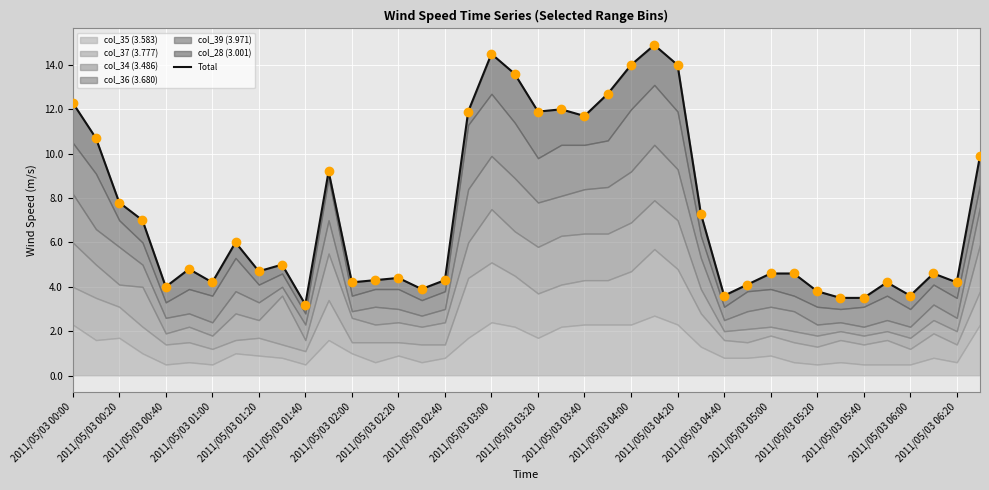

Between 25 and 2011/05/03 01:40, which is larger?

25